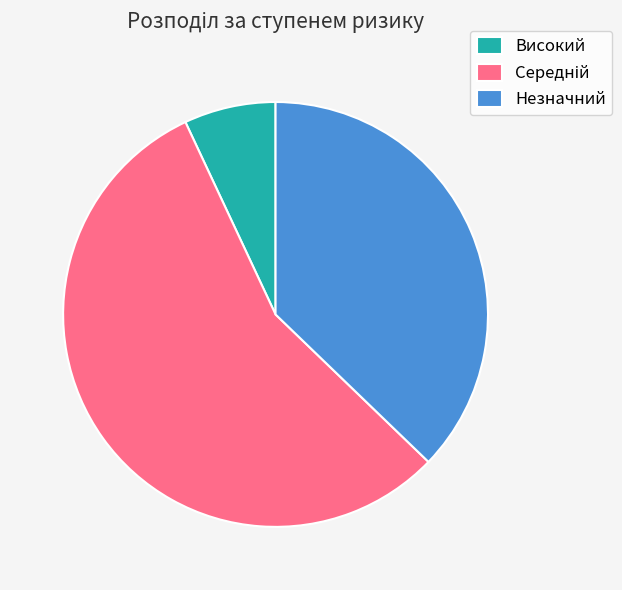

Which slice is the smallest?

Високий